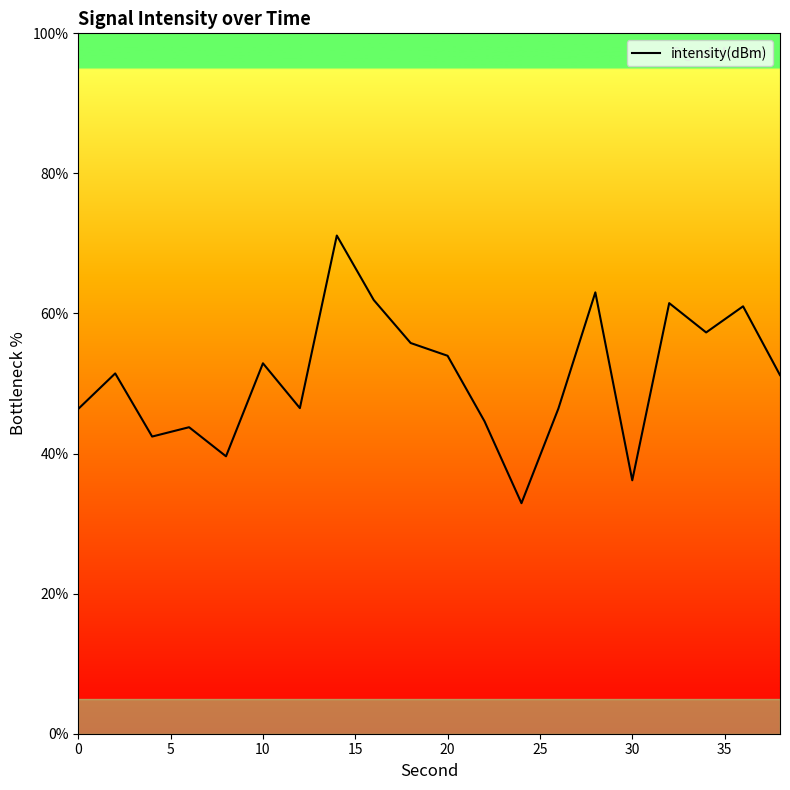

What is the smallest value displayed?

32.9